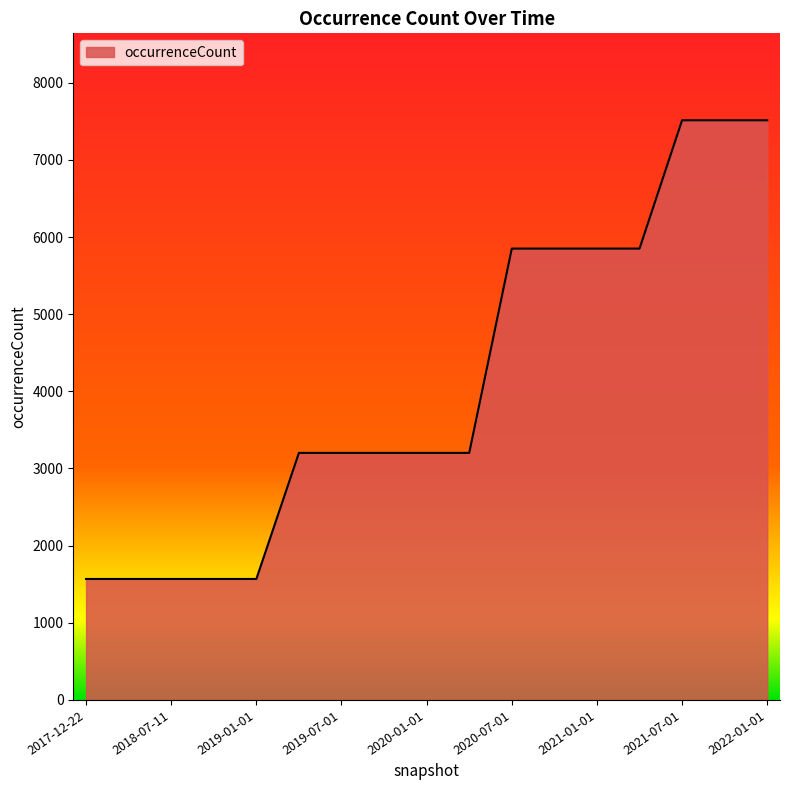

What is the minimum value shown in the chart?

1568